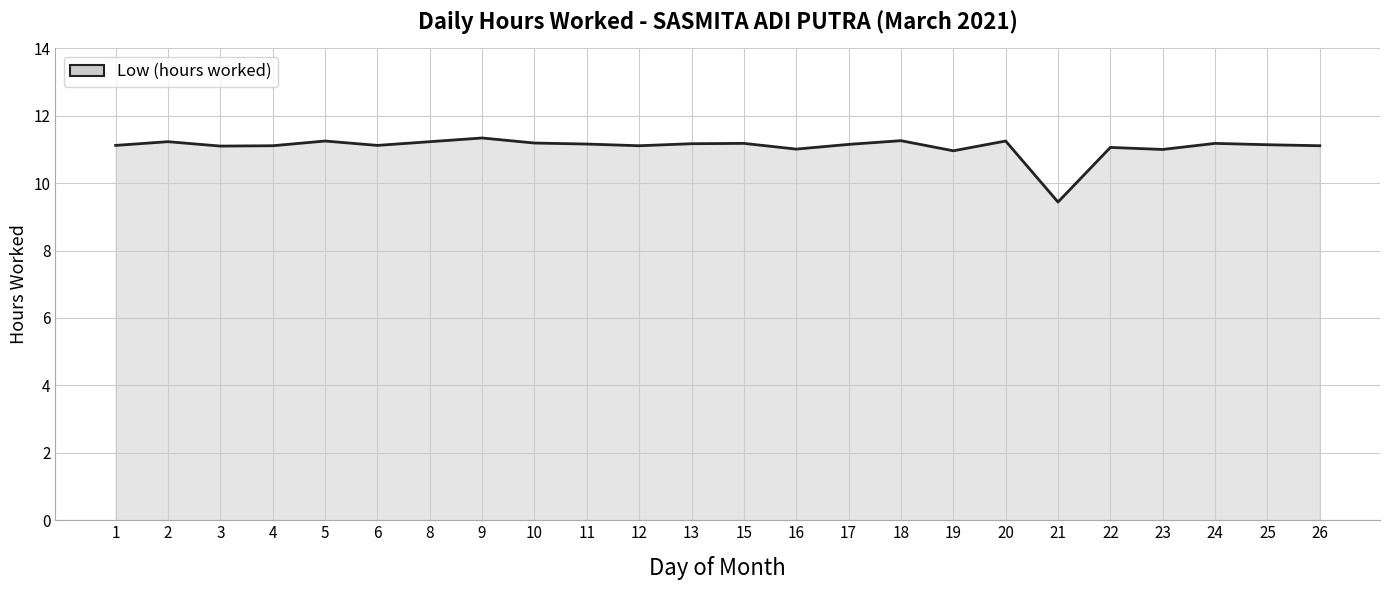

What is the difference between the maximum and minimum values?

1.9